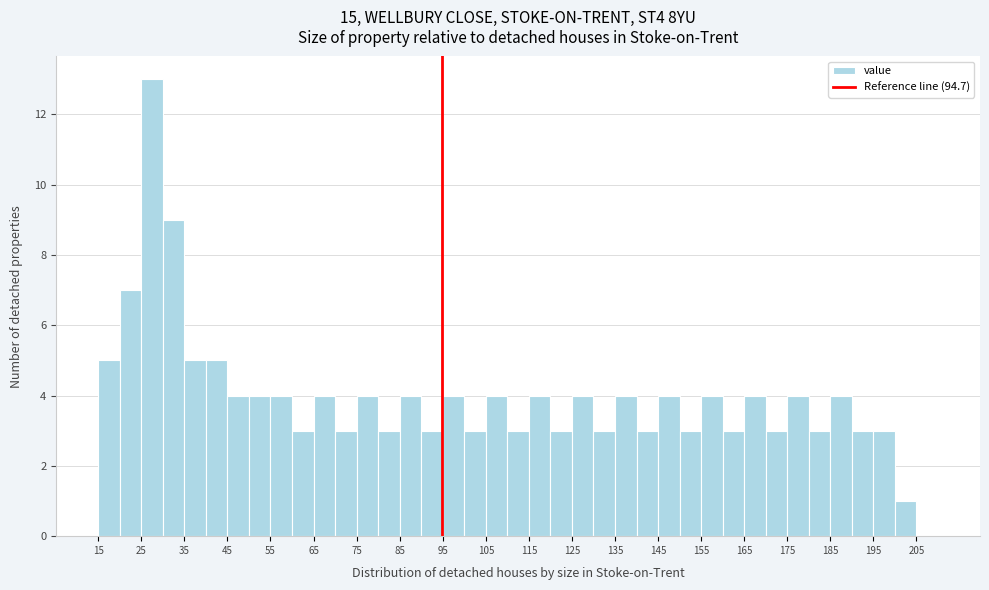

What is the height of the bar covering 160 to 165 on the x-axis? The values are not printed on the chart, so give them approximately, as read against the axis.

3